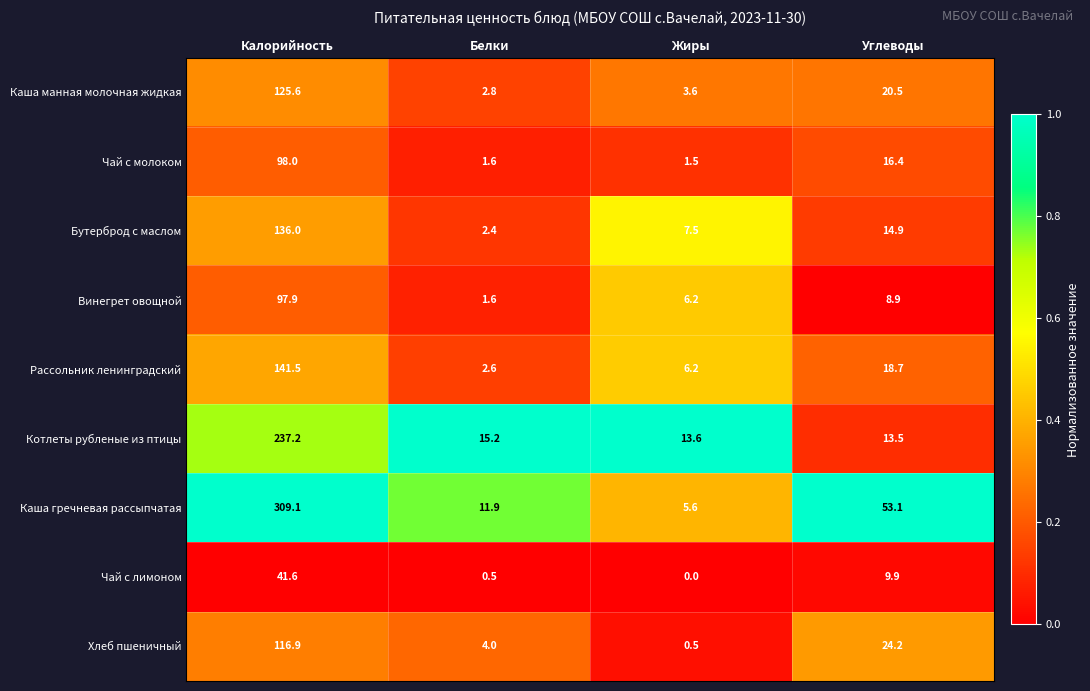

At how many categories does at least one series exceed 6?

4